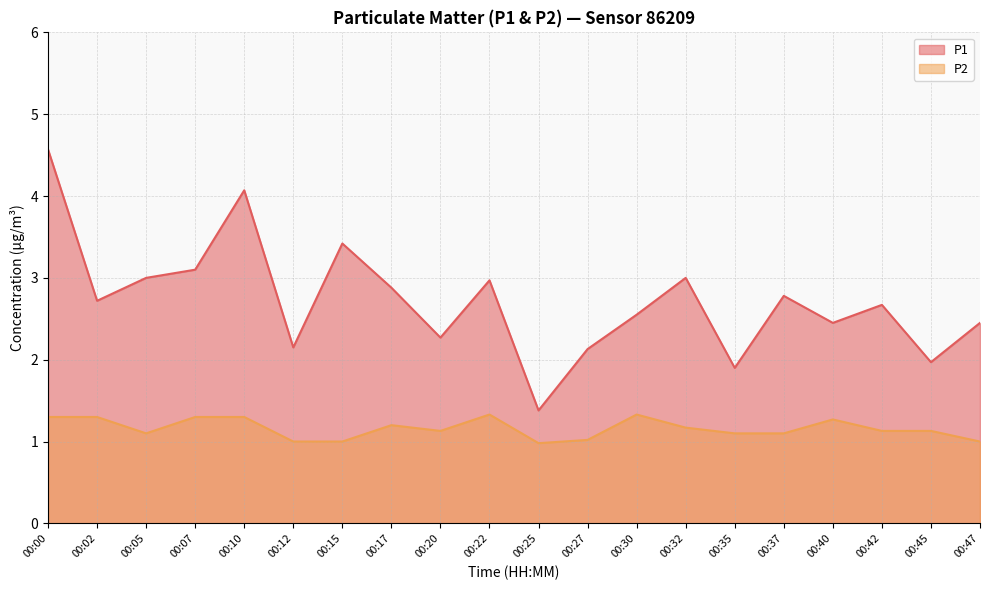

At which label does P2 reach its peak?

00:22